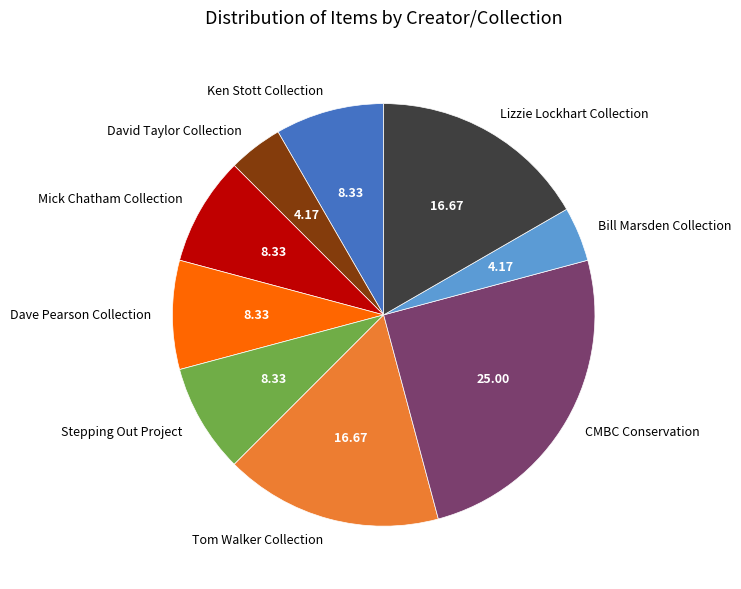

Approximately how many times larger is the value at Tom Walker Collection compared to Ken Stott Collection?

2.0